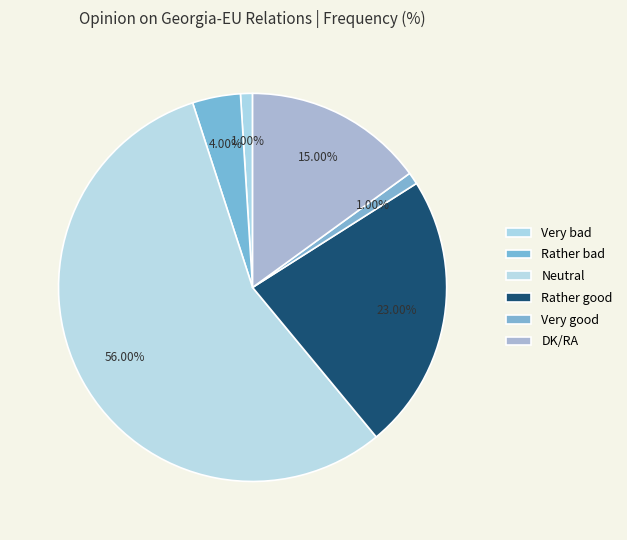

Approximately how many times larger is the value at Neutral compared to Rather good?

2.4